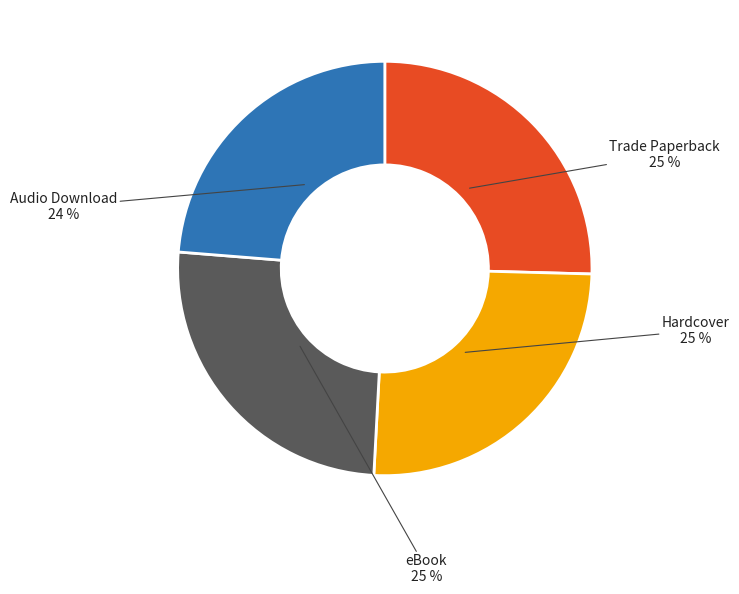

The Trade Paperback slice represents 25% of the pie. True or false?

True